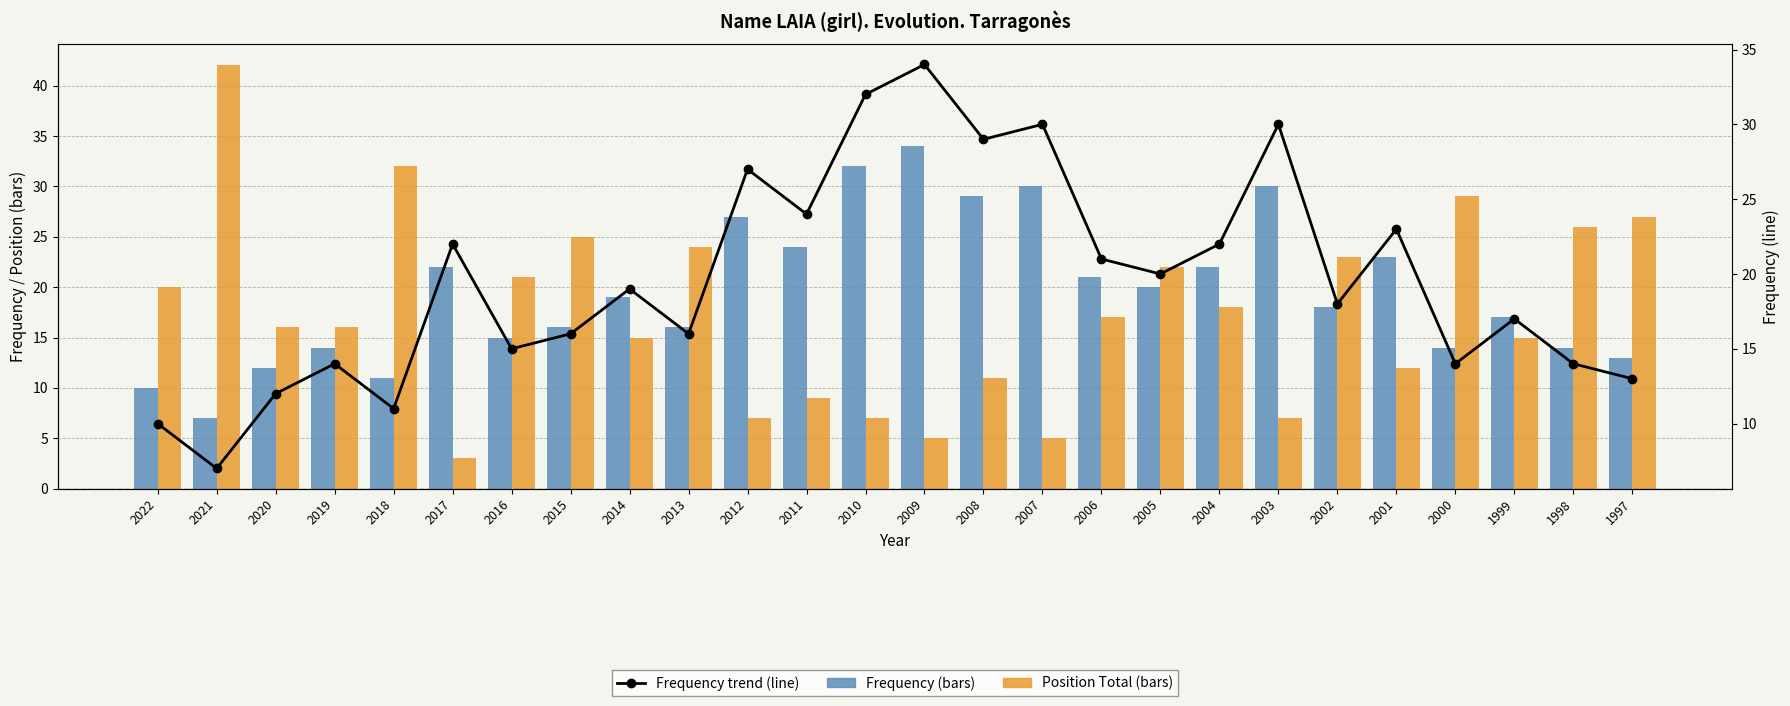

Reading right to left, what are all the values shown in this chart?

Frequency: 1997=13	1998=14	1999=17	2000=14	2001=23	2002=18	2003=30	2004=22	2005=20	2006=21	2007=30	2008=29	2009=34	2010=32	2011=24	2012=27	2013=16	2014=19	2015=16	2016=15	2017=22	2018=11	2019=14	2020=12	2021=7	2022=10
Position (Total): 1997=27	1998=26	1999=15	2000=29	2001=12	2002=23	2003=7	2004=18	2005=22	2006=17	2007=5	2008=11	2009=5	2010=7	2011=9	2012=7	2013=24	2014=15	2015=25	2016=21	2017=3	2018=32	2019=16	2020=16	2021=42	2022=20
Frequency trend (line): 1997=13	1998=14	1999=17	2000=14	2001=23	2002=18	2003=30	2004=22	2005=20	2006=21	2007=30	2008=29	2009=34	2010=32	2011=24	2012=27	2013=16	2014=19	2015=16	2016=15	2017=22	2018=11	2019=14	2020=12	2021=7	2022=10